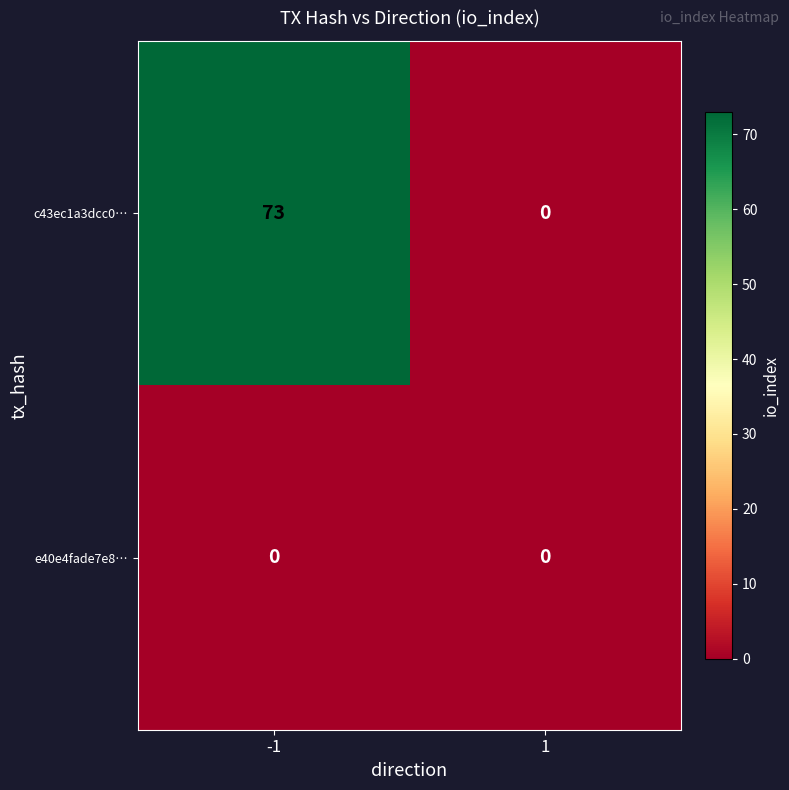

Which series has the largest range (max minus min)?

c43ec1a3dcc0…